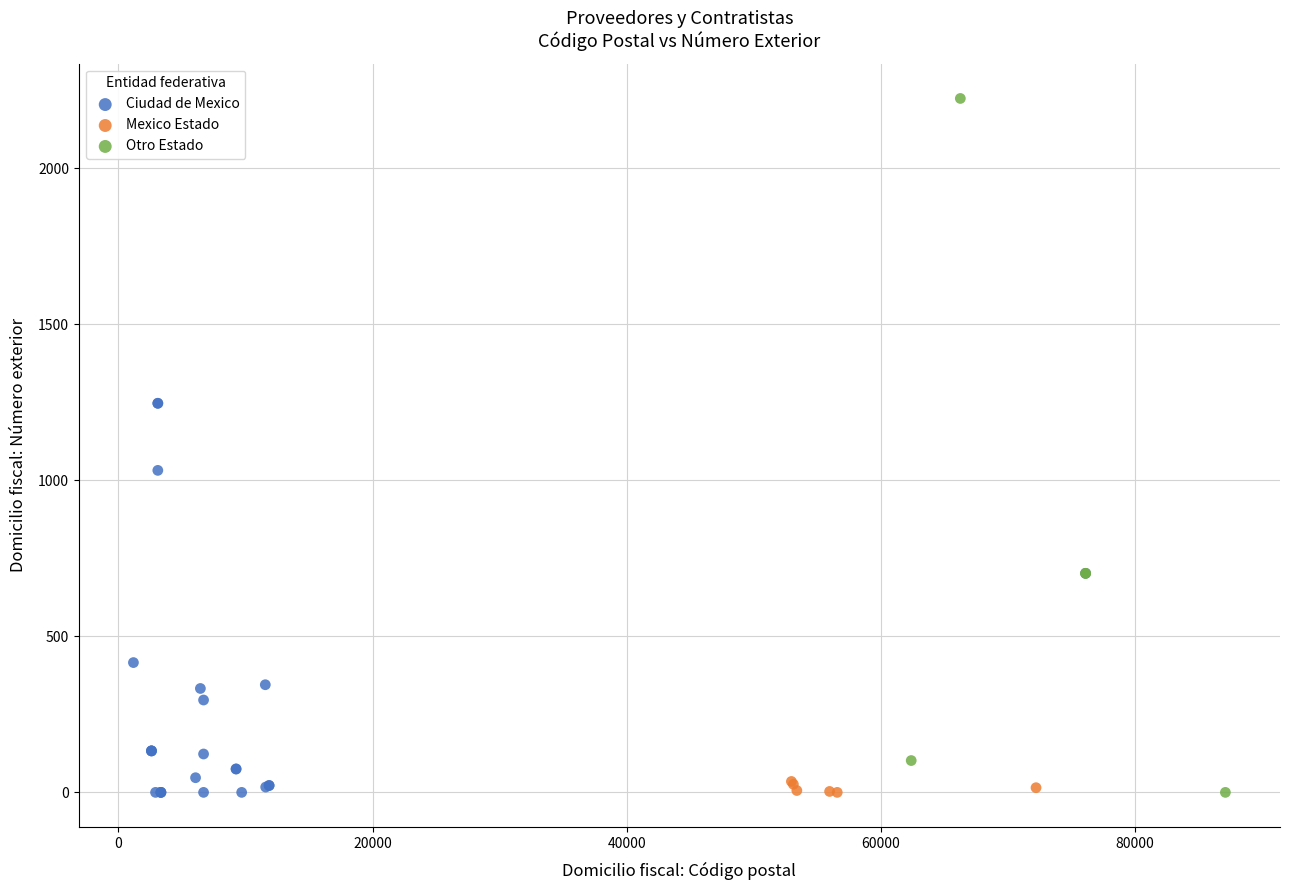

Which series reaches the maximum Y coordinate?

Otro Estado